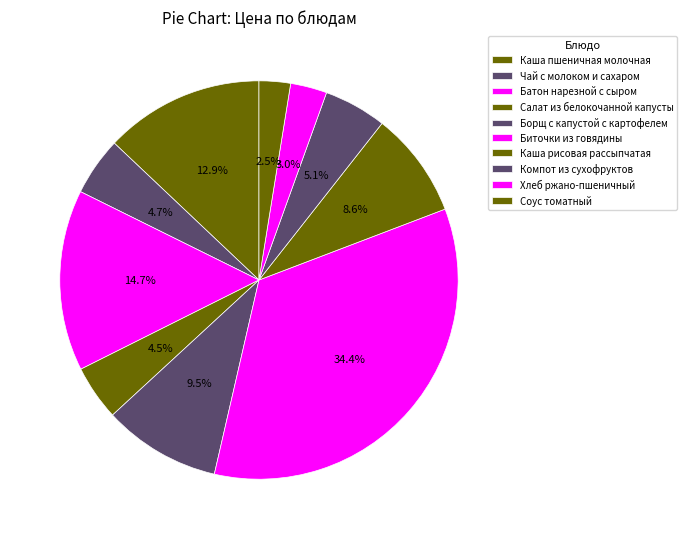

Count the number of slices in the pie.

10